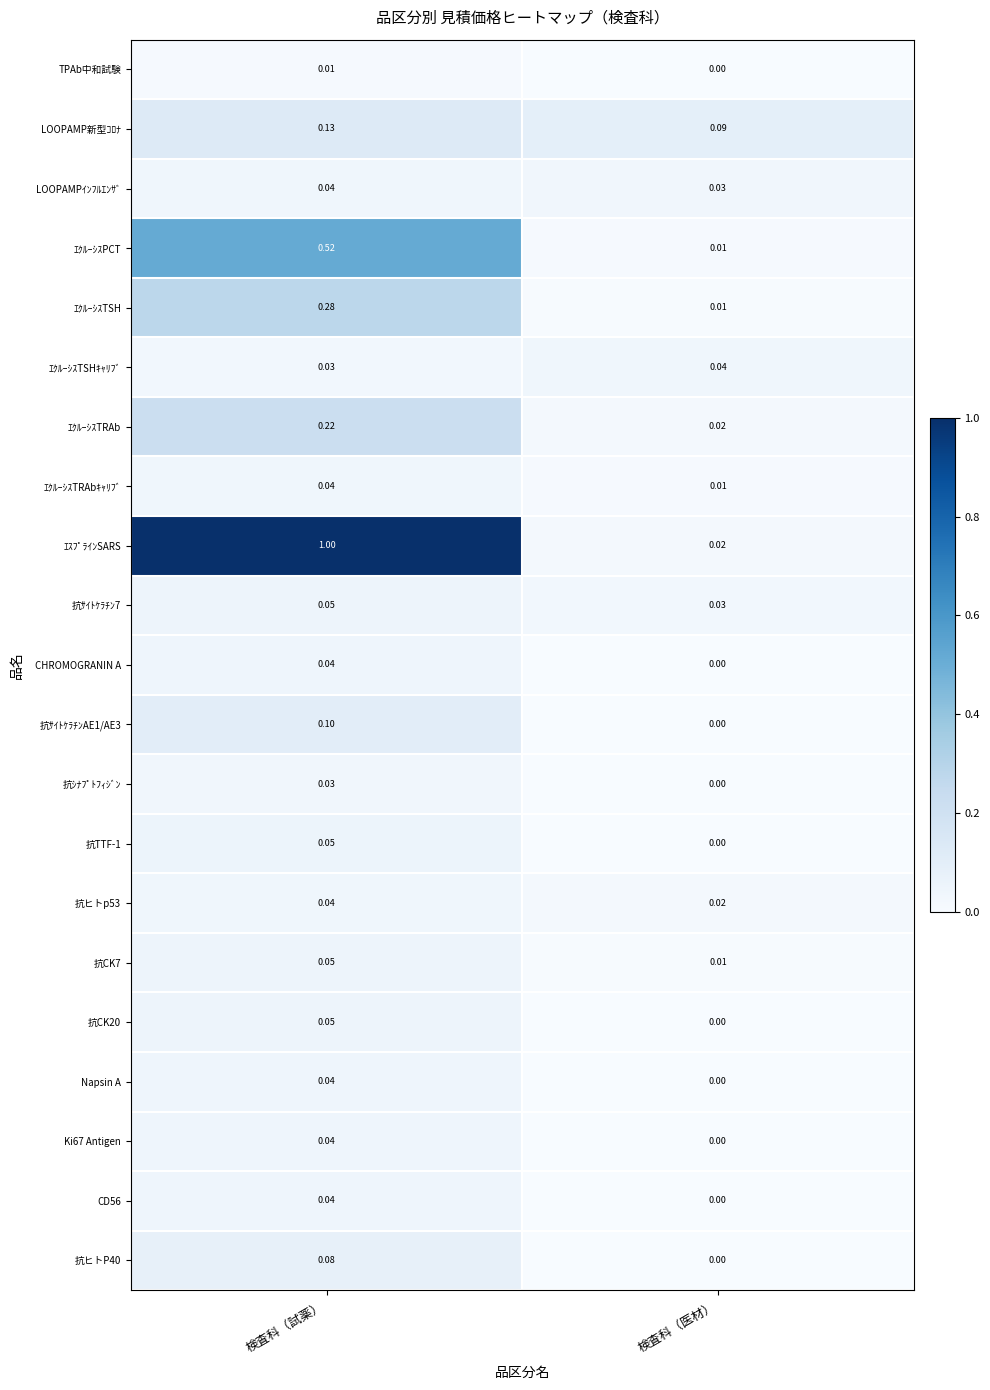

At which category is the sum across all series the highest?

検査科（試薬）